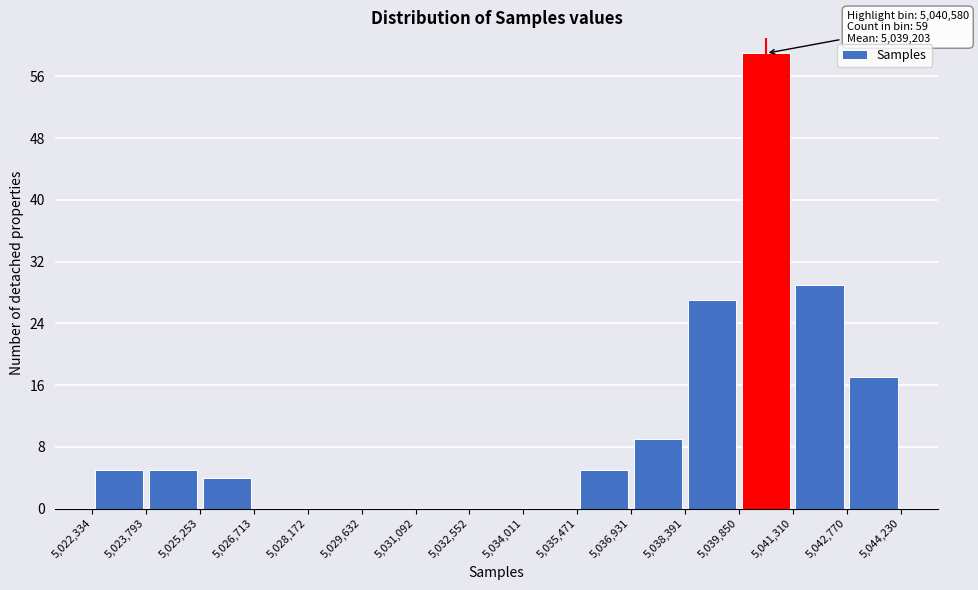

Which range on the x-axis has the tallest bar?

5,039,850 to 5,041,310